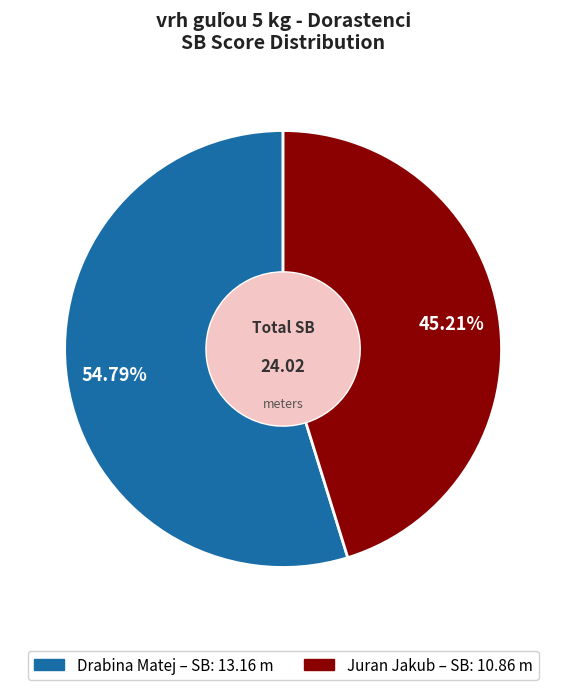

True or false: Drabina Matej accounts for 46% of the total.

False